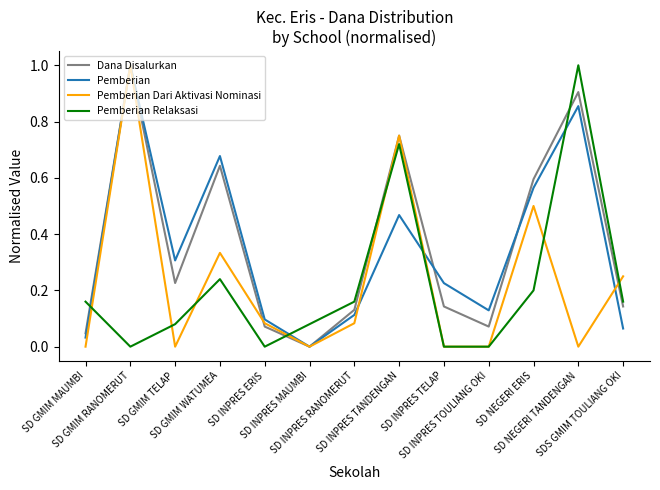

True or false: Dana Disalurkan and Pemberian Relaksasi intersect in this chart.

True